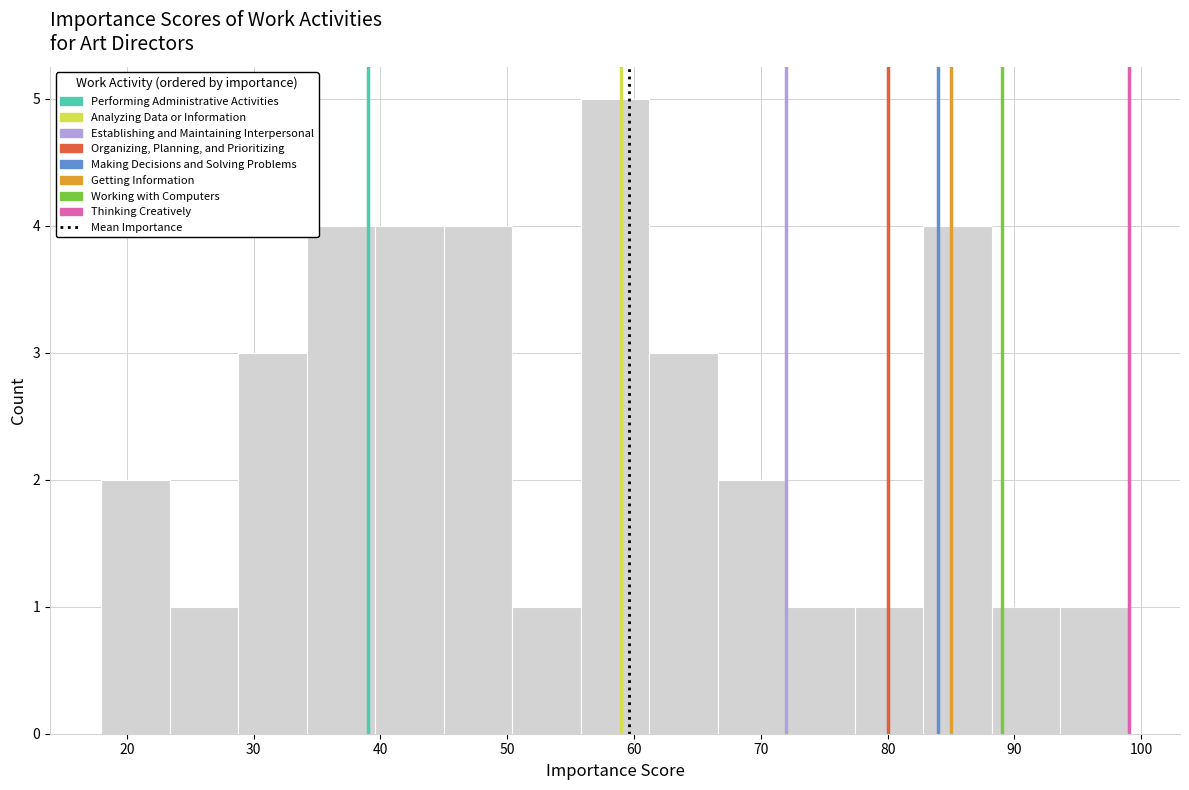

Reading left to right, list every bar in this chart as the range it spans on the x-axis followed by its height. Neither the bar edges nor the heights are printed on the chart, so give them approximately, as read against the axes.

18.0 to 23.4: 2
23.4 to 28.8: 1
28.8 to 34.2: 3
34.2 to 39.6: 4
39.6 to 45.0: 4
45.0 to 50.4: 4
50.4 to 55.8: 1
55.8 to 61.2: 5
61.2 to 66.6: 3
66.6 to 72.0: 2
72.0 to 77.4: 1
77.4 to 82.8: 1
82.8 to 88.2: 4
88.2 to 93.6: 1
93.6 to 99.0: 1